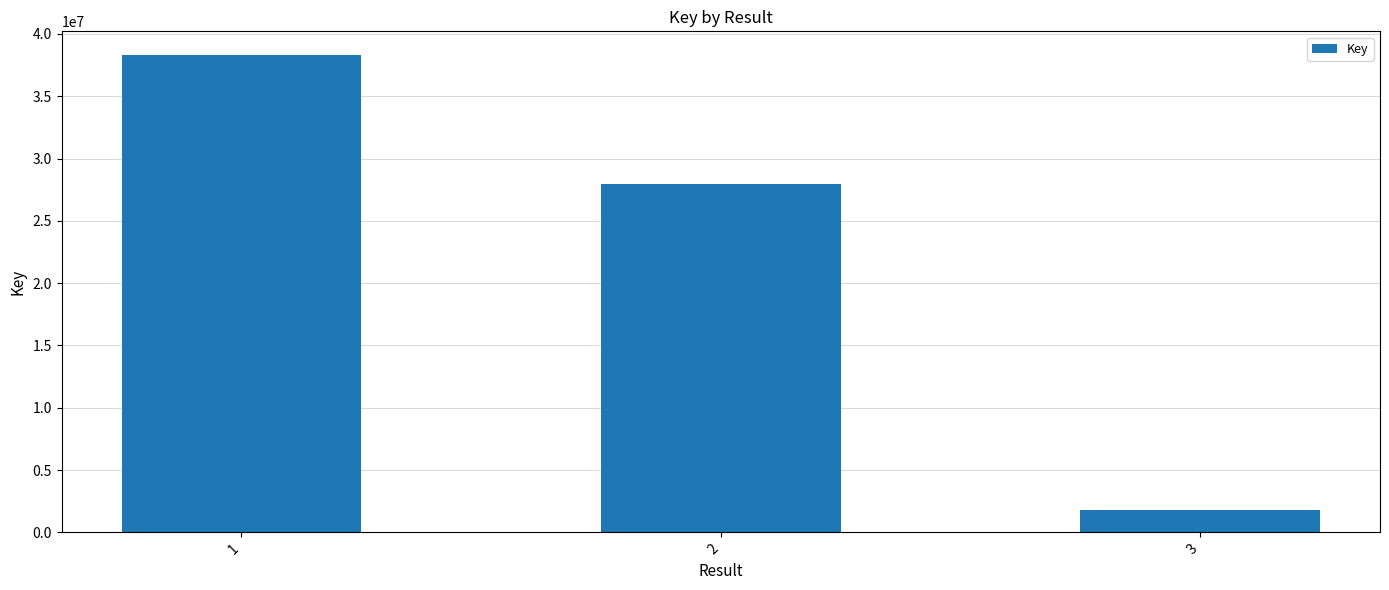

Reading right to left, transcribe all the data shown in this chart.

3=1819390	2=27981847	1=38295532